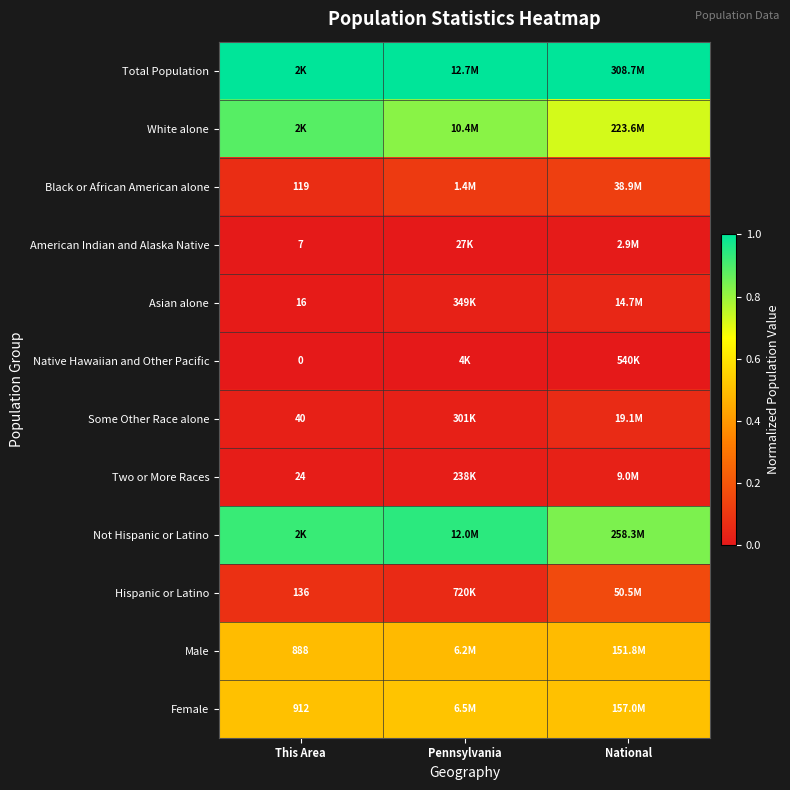

Which series changed the most between This Area and Pennsylvania?

White alone